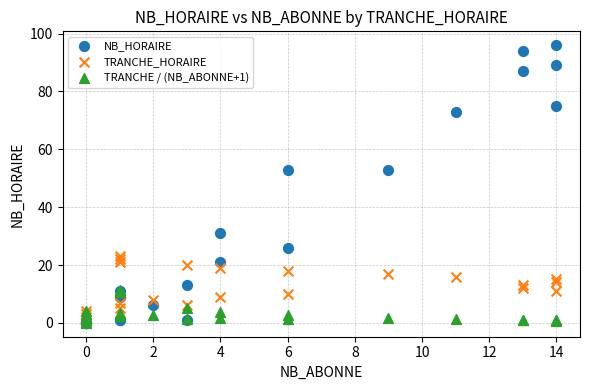

What are all the series names shown in the legend?

NB_HORAIRE, TRANCHE_HORAIRE, TRANCHE / (NB_ABONNE+1)